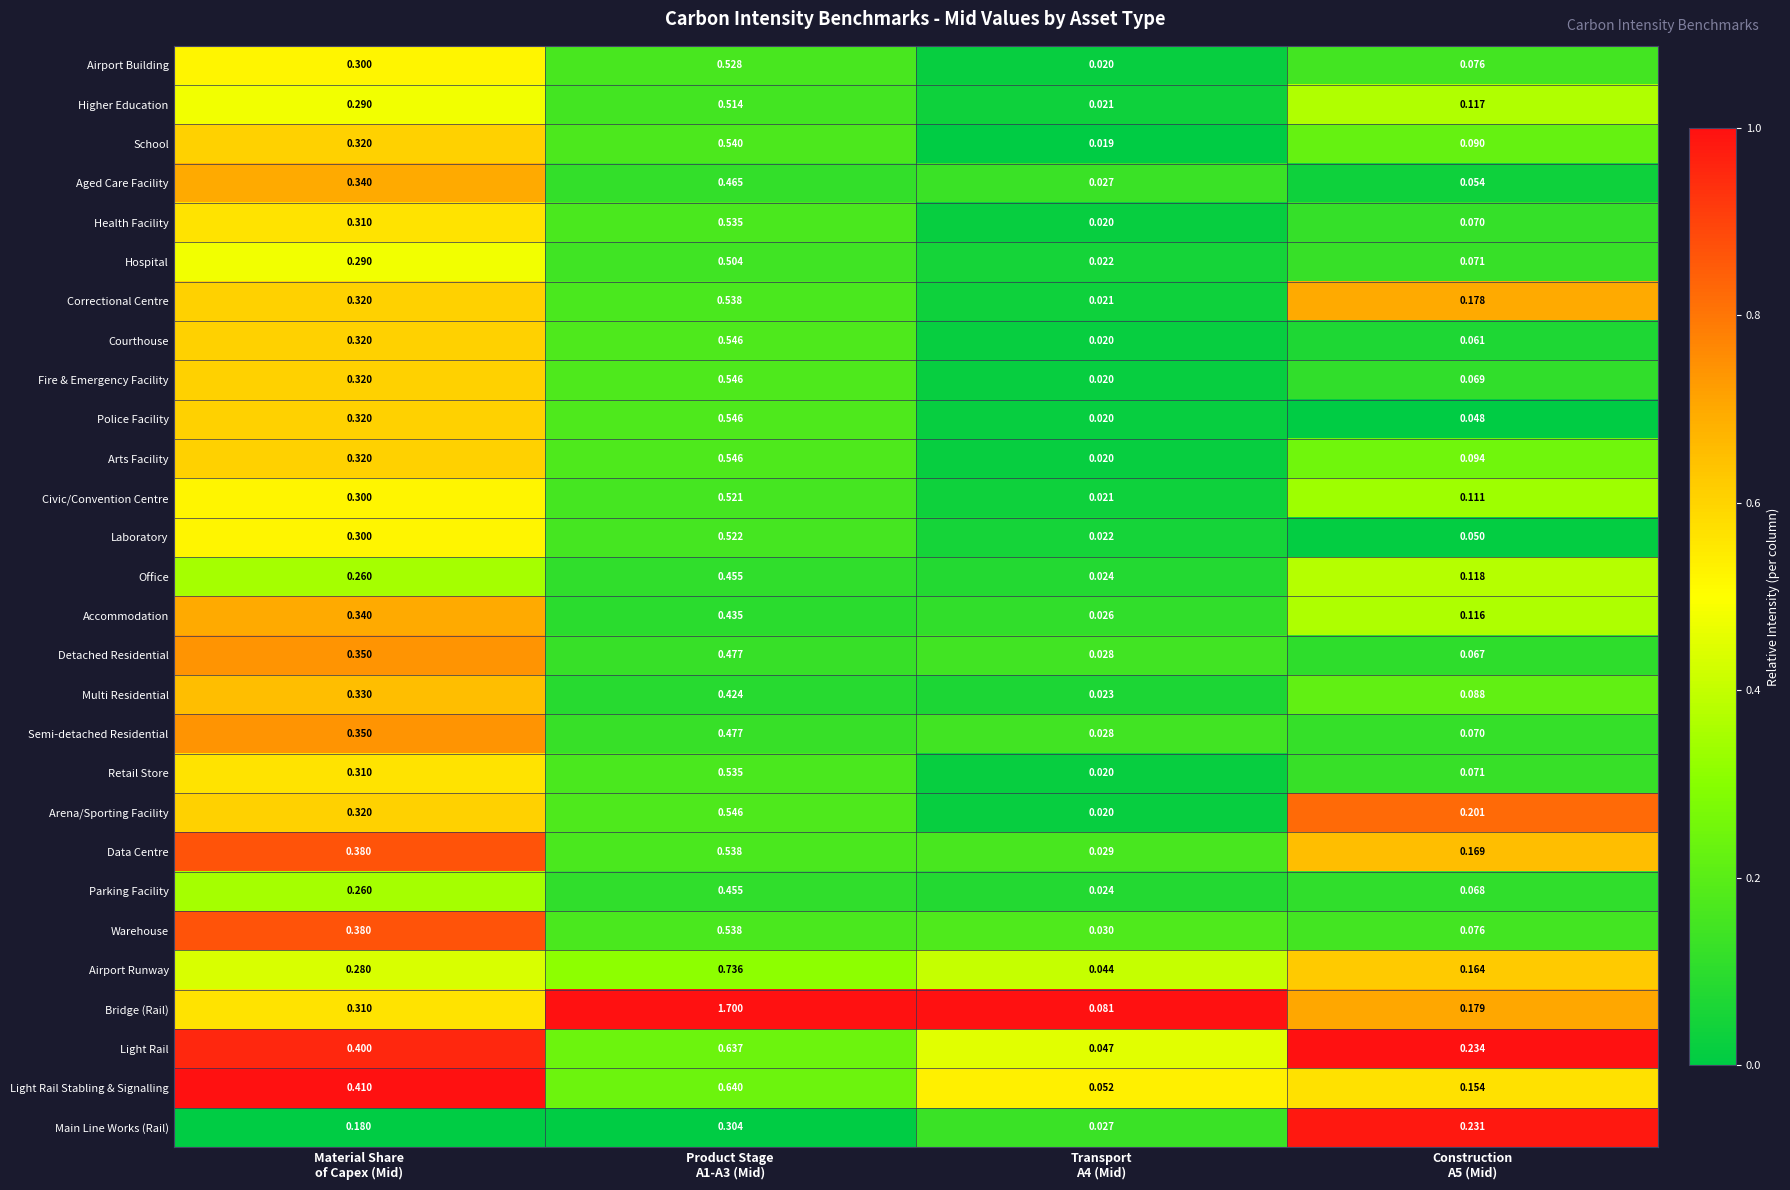

Which series has the widest spread of values?

Bridge (Rail)